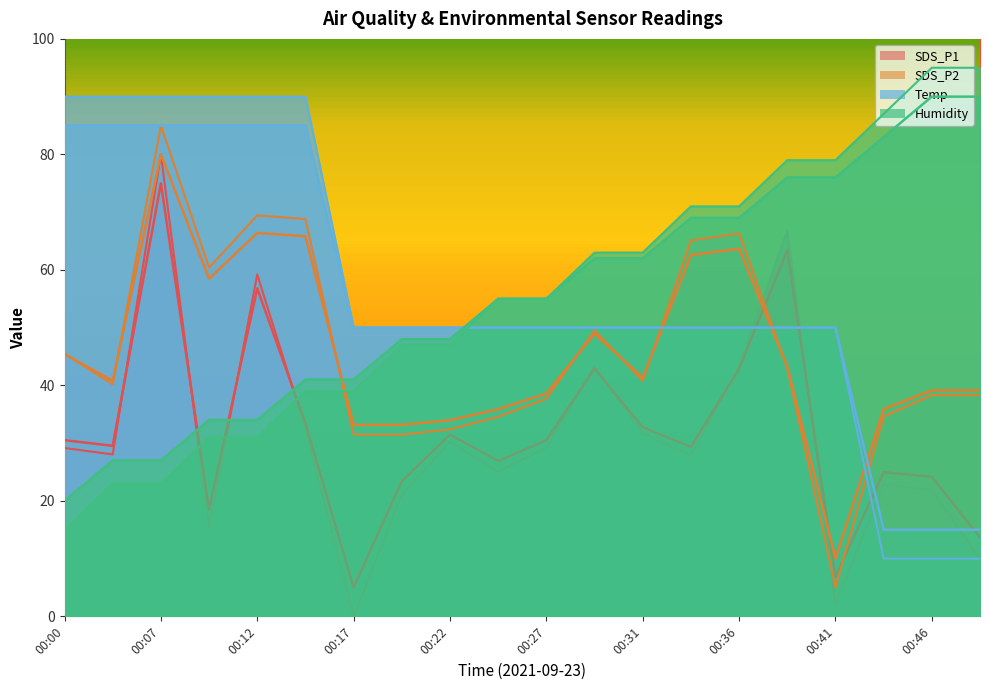

How many values in the SDS_P2 series exceed 40?

11